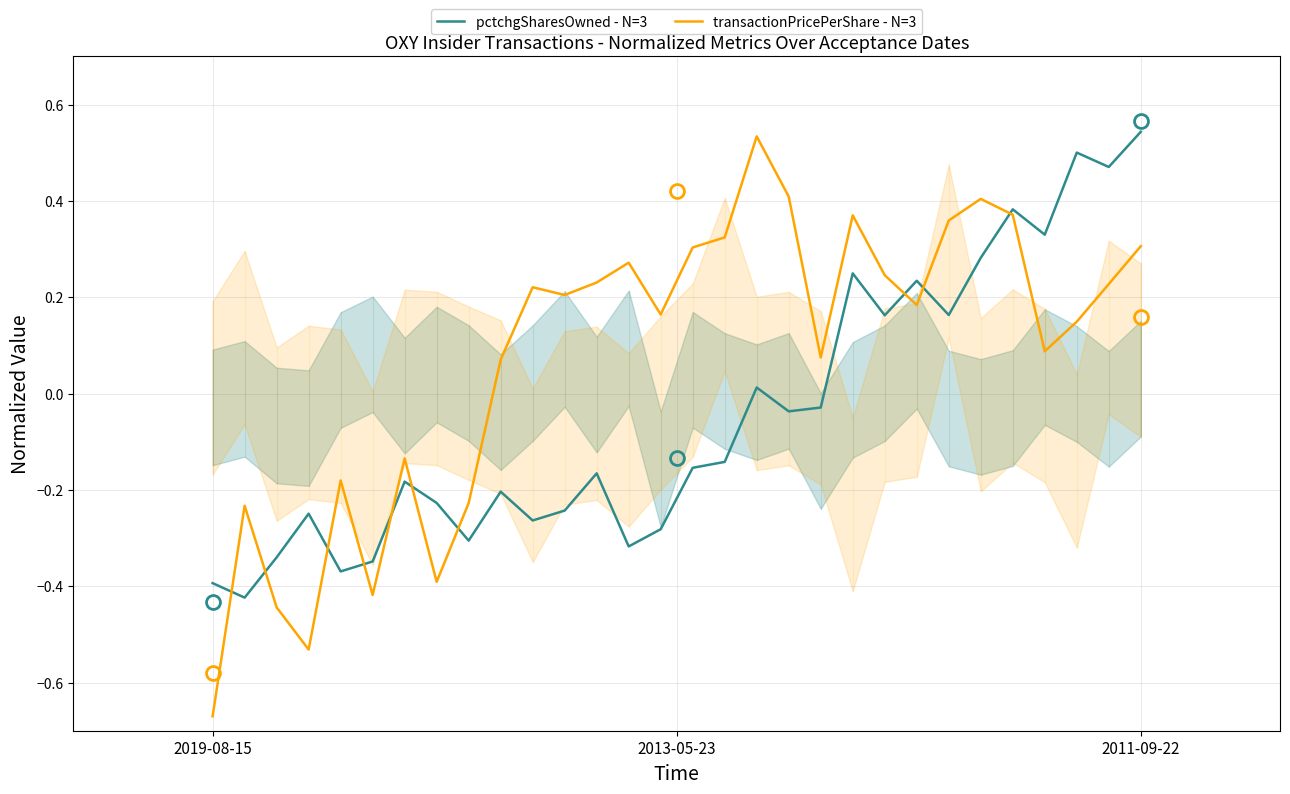

What is the spread (max minus min) of values at 2011-09-22?

0.2